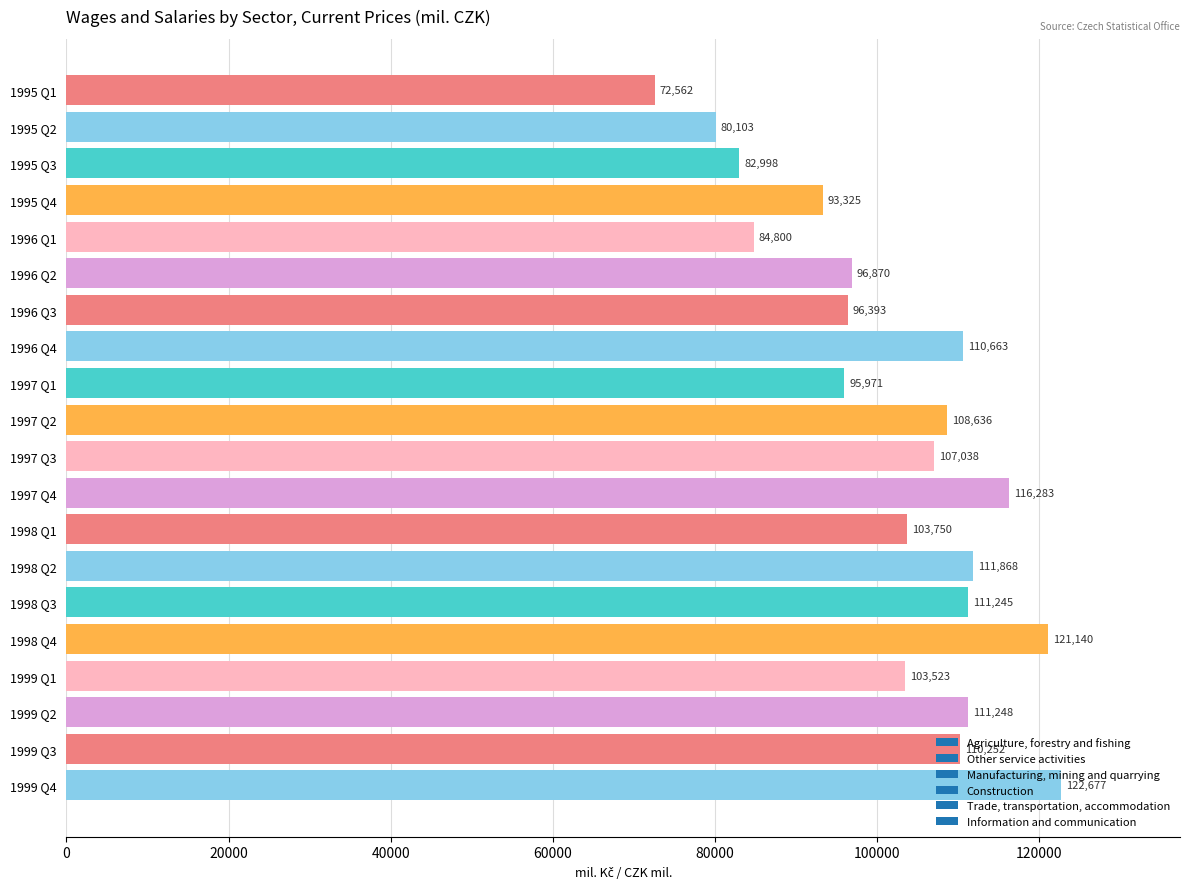

Which label corresponds to the smallest value in the chart?

1995 Q1